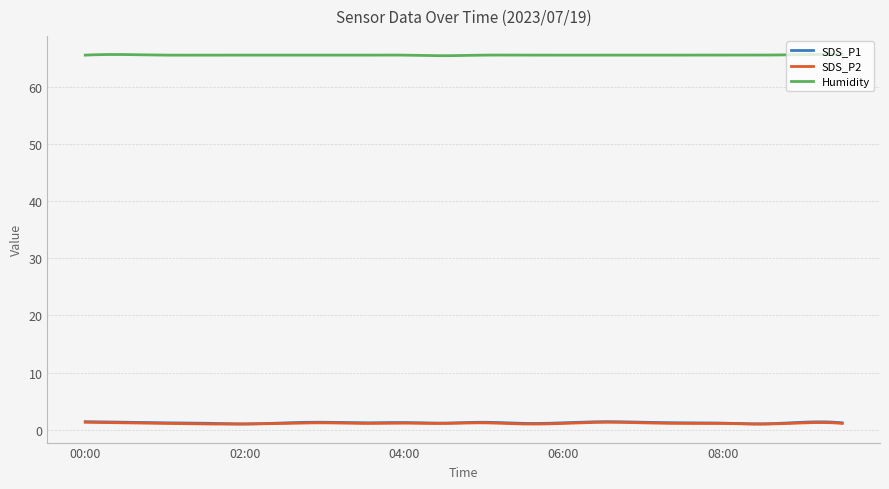

What is the maximum value shown in the chart?

65.6